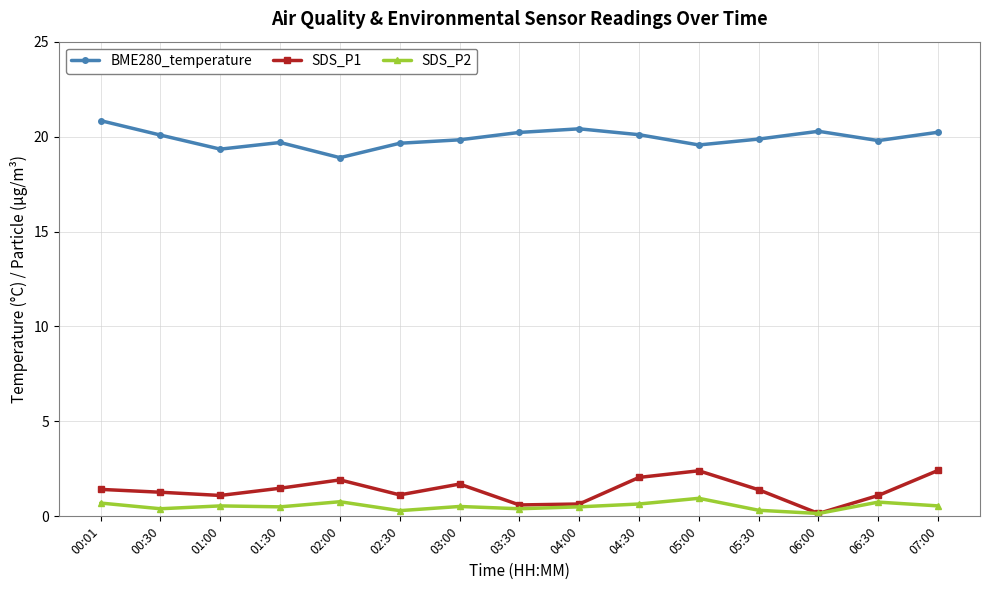

Is it true that SDS_P2 equals 0.3 at 05:30?

True